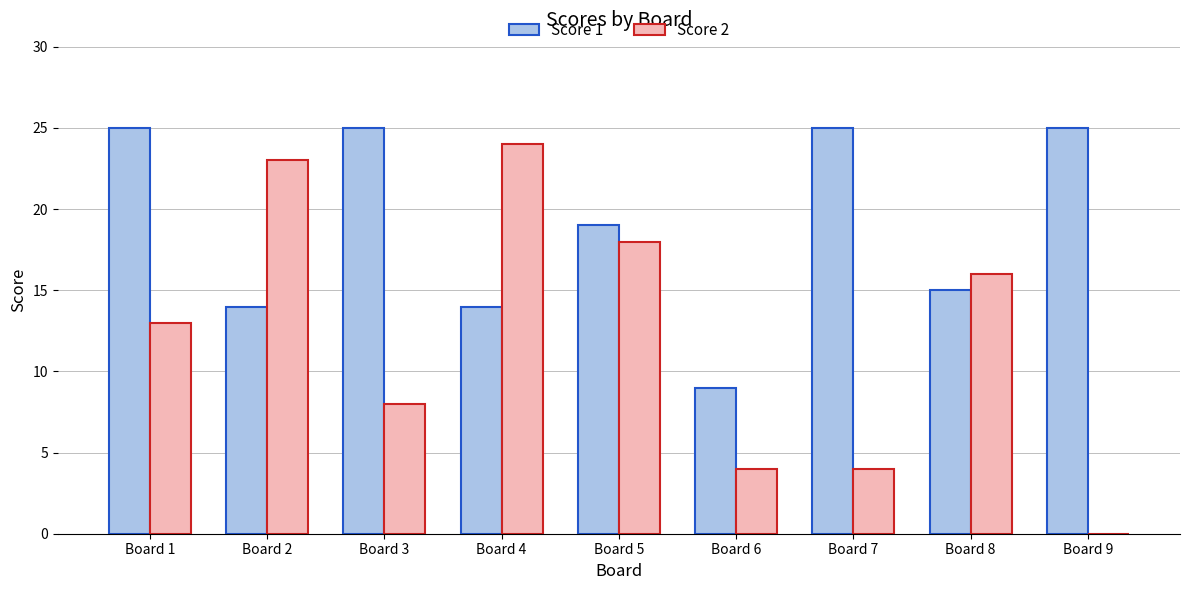

What is the average value of the Score 2 series?

12